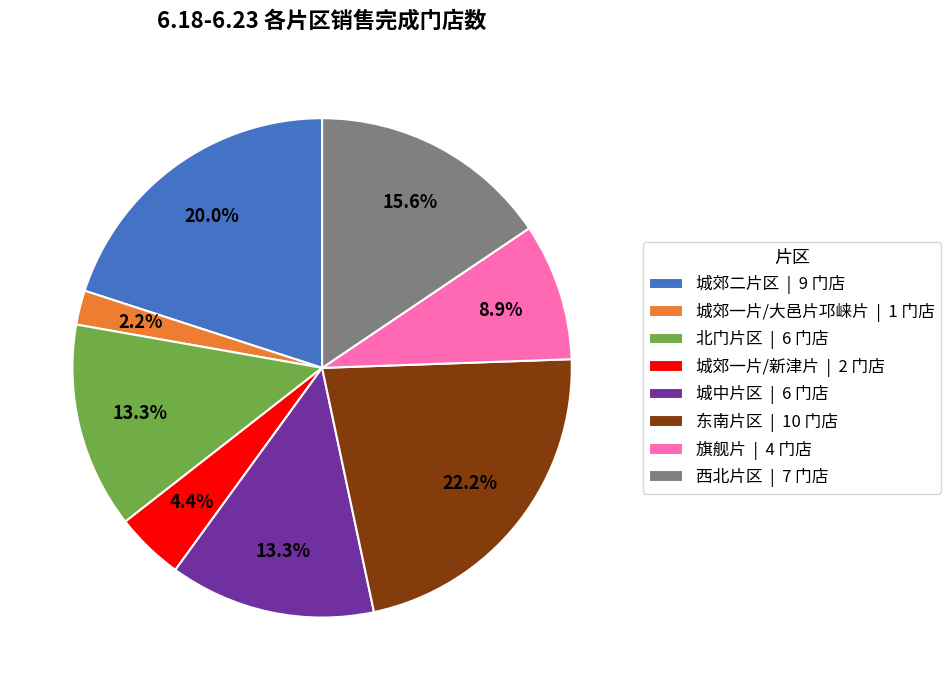

What is the ratio of the value at 旗舰片 to the value at 北门片区?

0.7